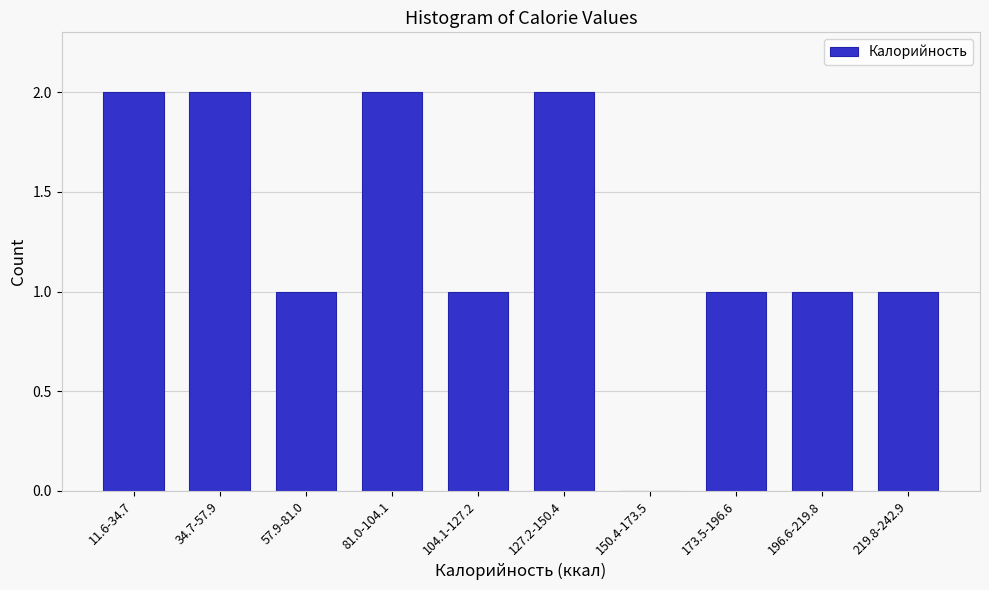

Reading left to right, what are all the values shown in this chart?

11.6-34.7=2	34.7-57.9=2	57.9-81.0=1	81.0-104.1=2	104.1-127.2=1	127.2-150.4=2	150.4-173.5=0	173.5-196.6=1	196.6-219.8=1	219.8-242.9=1